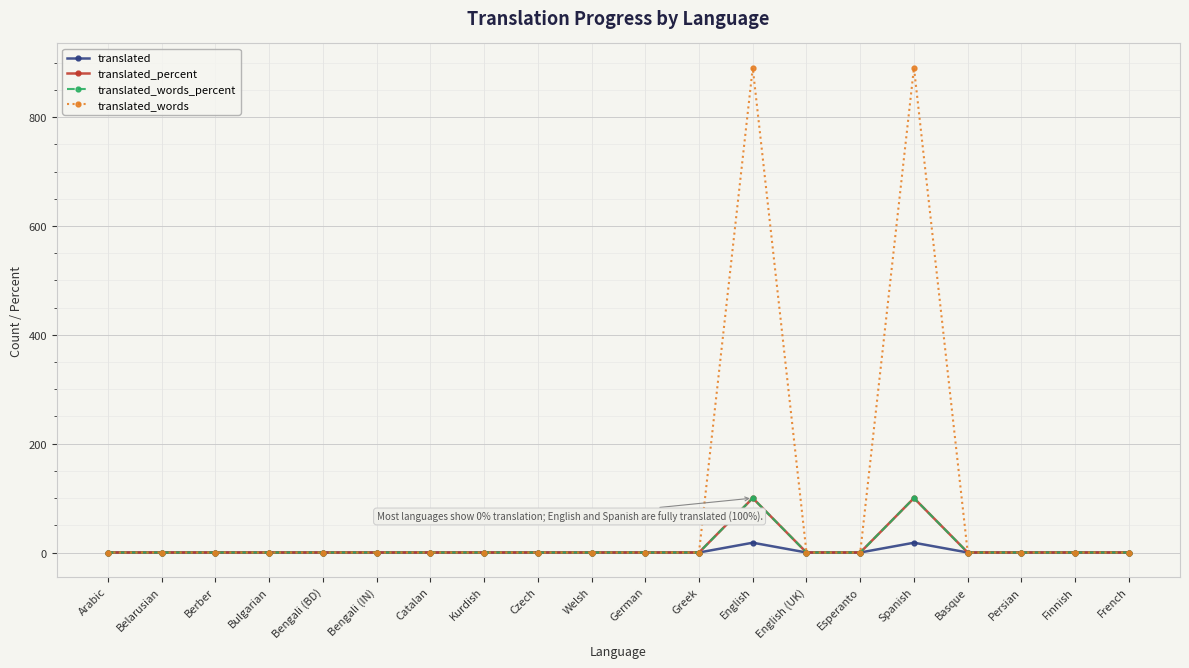

Is this an area chart (filled region under the line)?

No